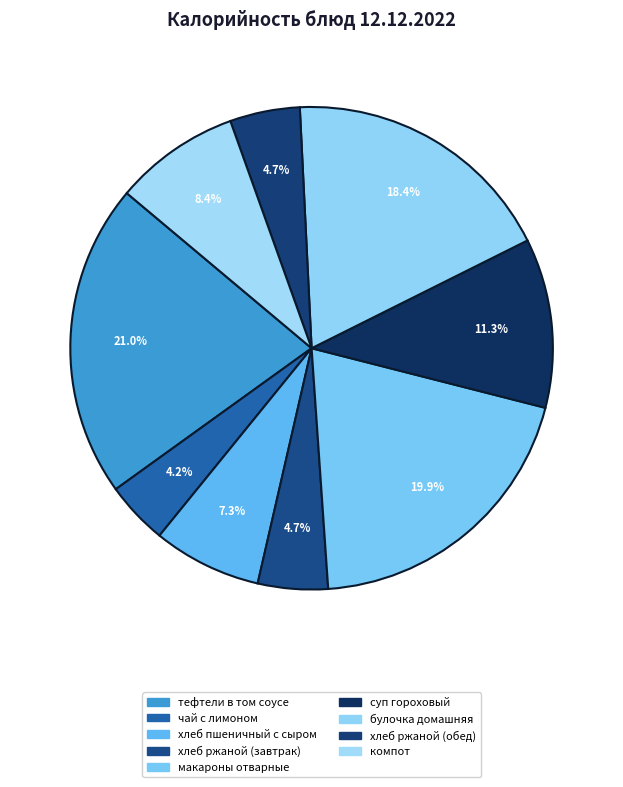

Is the sum of макароны отварные and хлеб ржаной (обед) greater than half?

No